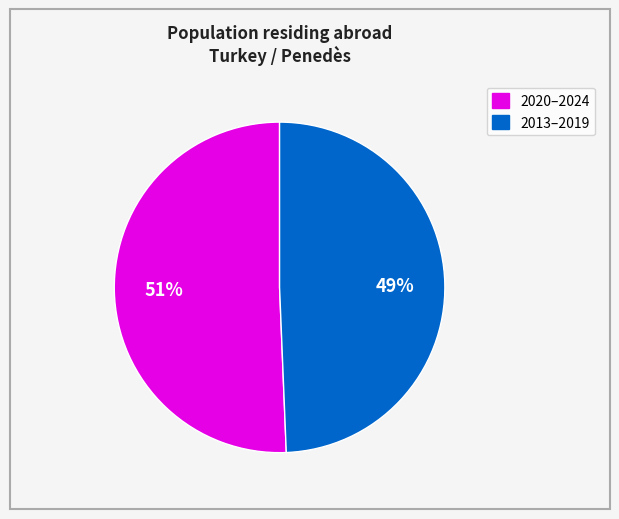

To the nearest percent, what is the average slice percentage?

50%